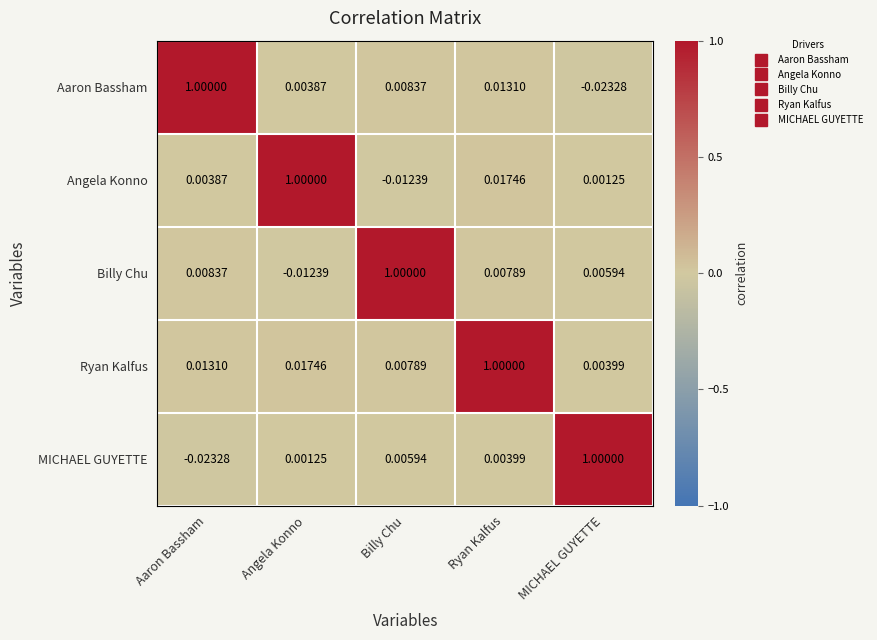

Where is MICHAEL GUYETTE nearest to the value 0?

Angela Konno